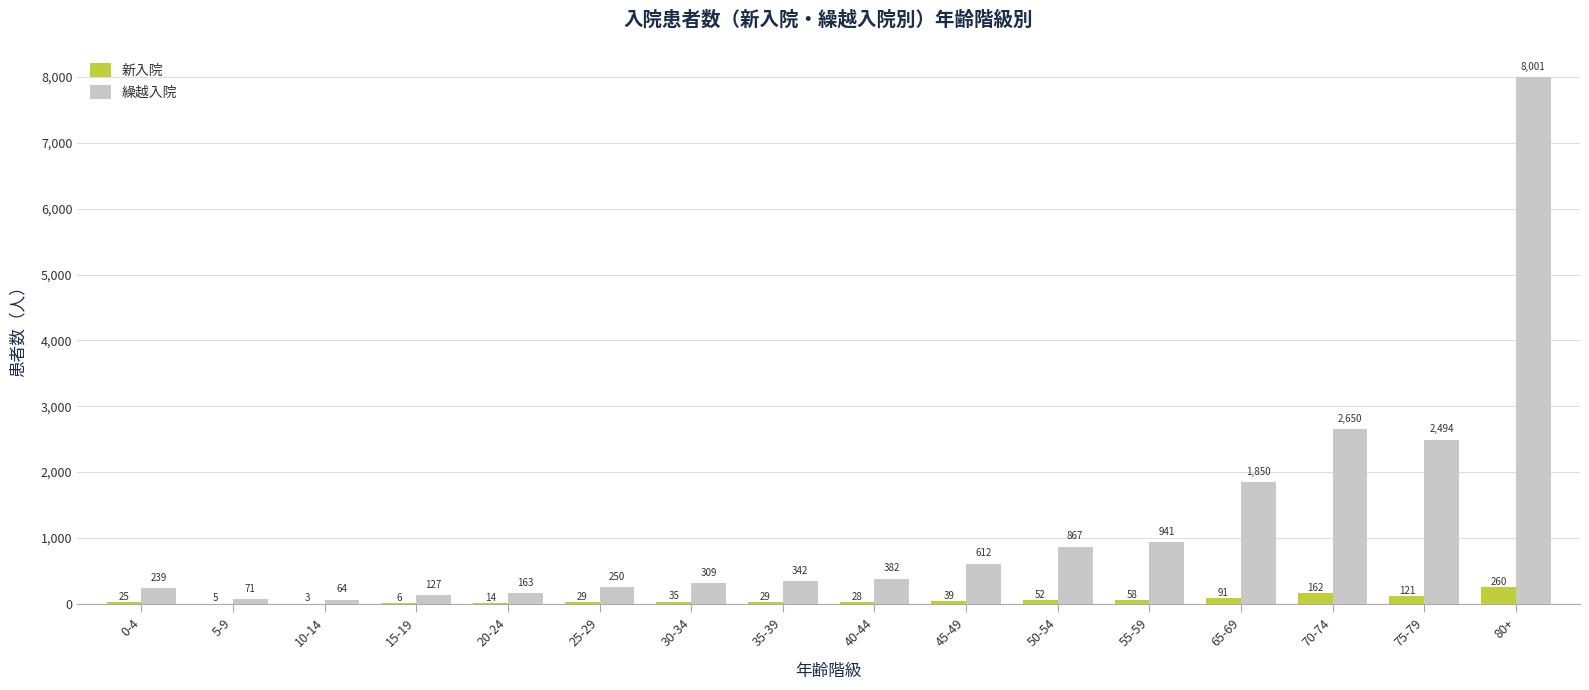

Which series has the largest total across all categories?

繰越入院